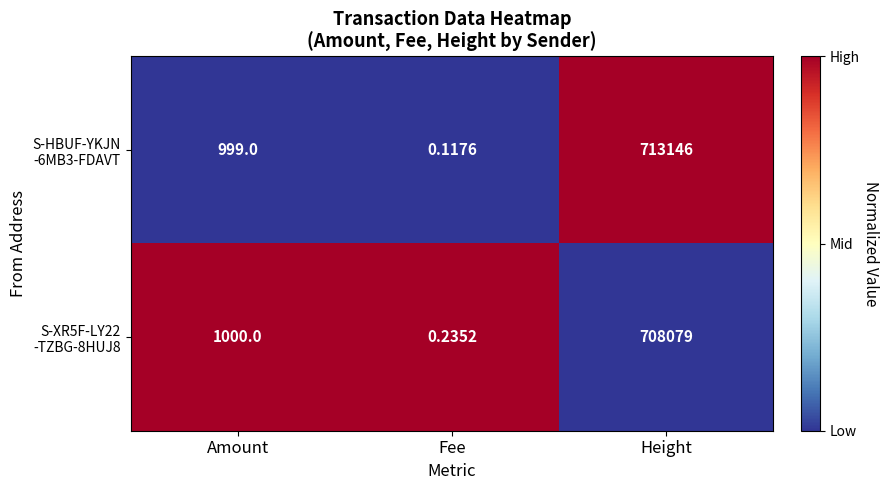

At which category is the sum across all series the highest?

Height